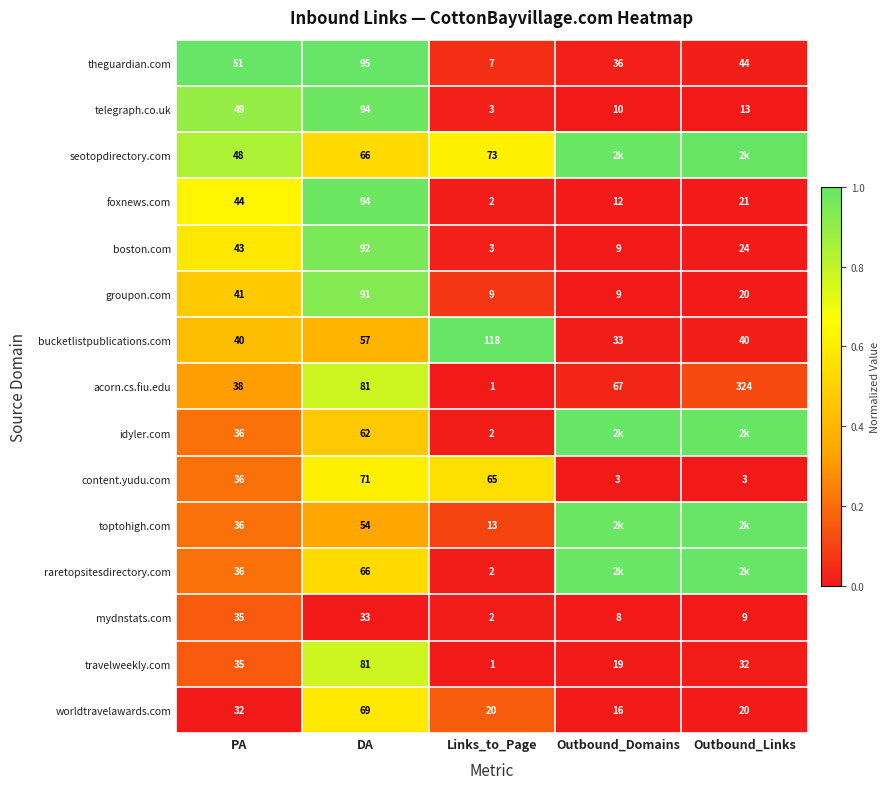

Is the value of worldtravelawards.com at PA greater than the value of toptohigh.com at Links_to_Page?

Yes